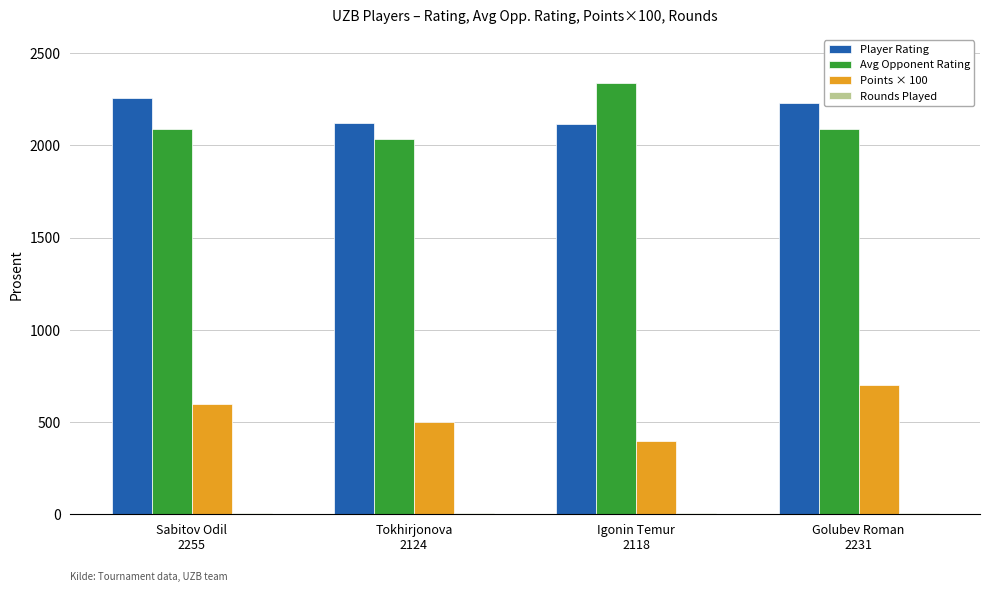

What is the average value of the Points × 100 series?

550